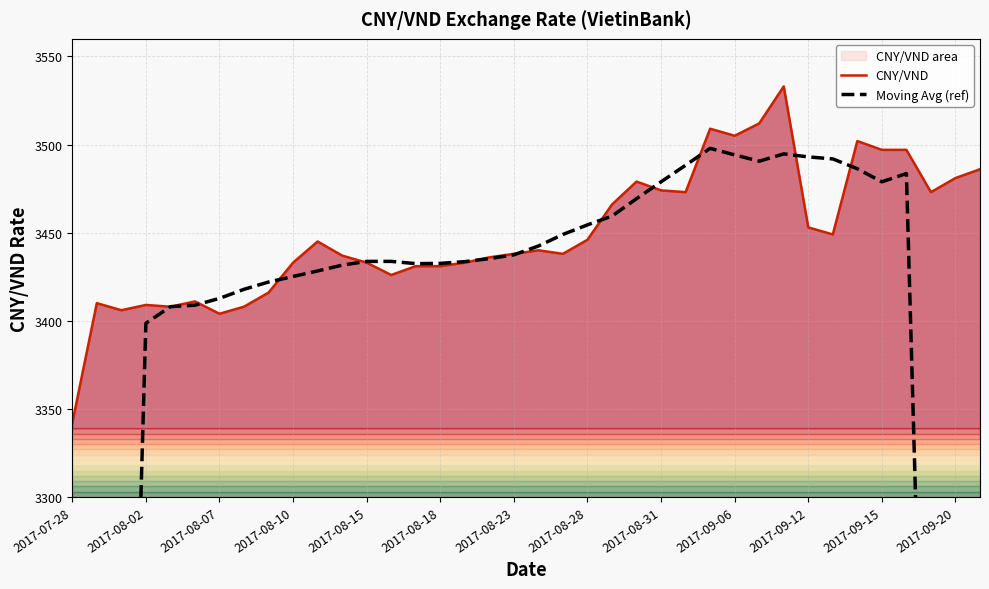

The value of Moving Avg (ref) at 2017-07-28 is 866.3. True or false?

False